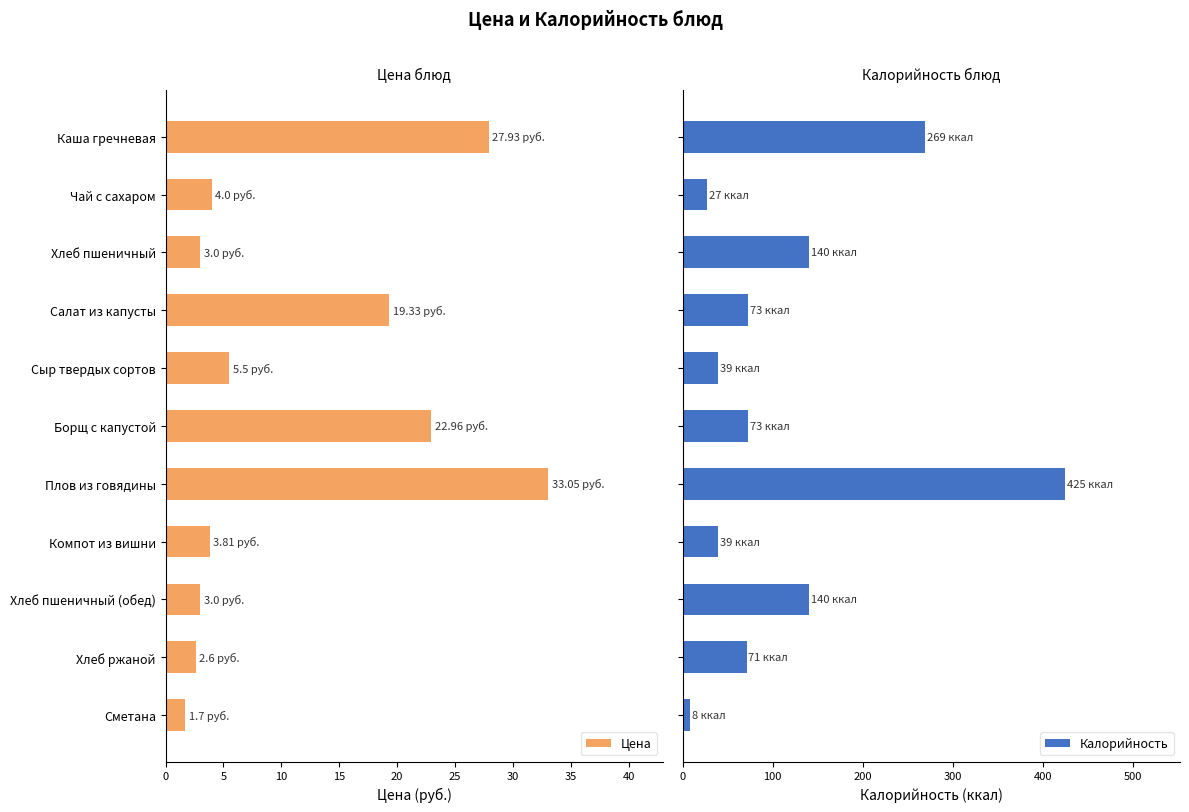

At how many categories does at least one series exceed 349?

1